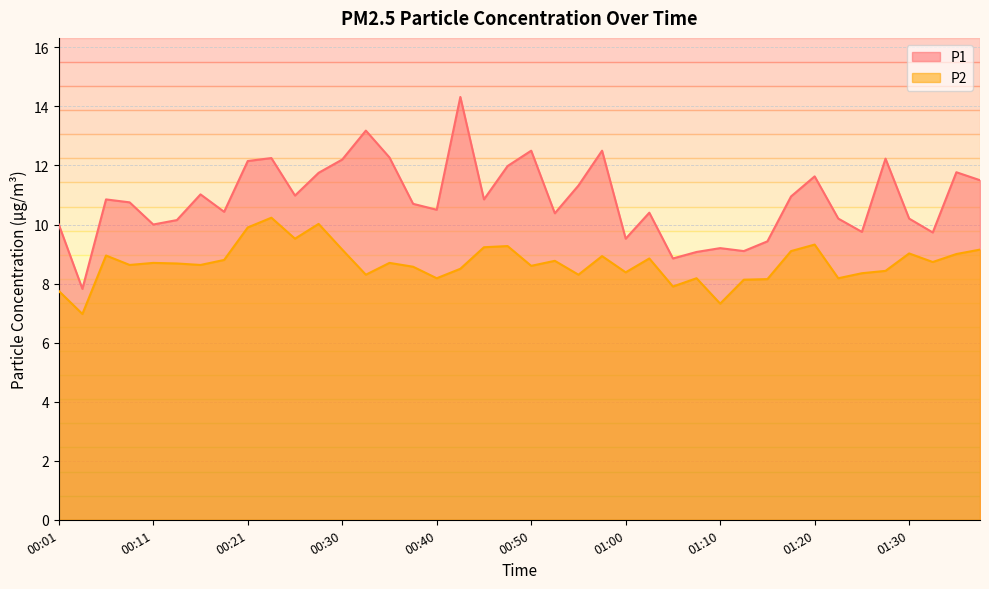

Reading left to right, extract all data points from this chart.

P1: 00:01=10.0	00:03=7.8	00:06=10.8	00:08=10.8	00:11=10.0	00:13=10.2	00:16=11.0	00:18=10.4	00:21=12.2	00:23=12.2	00:26=11.0	00:28=11.8	00:30=12.2	00:33=13.2	00:35=12.3	00:38=10.7	00:40=10.5	00:43=14.3	00:45=10.8	00:48=12.0	00:50=12.5	00:53=10.4	00:55=11.3	00:58=12.5	01:00=9.5	01:02=10.4	01:05=8.8	01:07=9.1	01:10=9.2	01:12=9.1	01:15=9.4	01:17=10.9	01:20=11.6	01:22=10.2	01:25=9.8	01:27=12.2	01:30=10.2	01:32=9.7	01:35=11.8	01:37=11.5
P2: 00:01=7.8	00:03=7.0	00:06=8.9	00:08=8.6	00:11=8.7	00:13=8.7	00:16=8.6	00:18=8.8	00:21=9.9	00:23=10.2	00:26=9.5	00:28=10.0	00:30=9.2	00:33=8.3	00:35=8.7	00:38=8.6	00:40=8.2	00:43=8.5	00:45=9.2	00:48=9.3	00:50=8.6	00:53=8.8	00:55=8.3	00:58=8.9	01:00=8.4	01:02=8.8	01:05=7.9	01:07=8.2	01:10=7.3	01:12=8.1	01:15=8.2	01:17=9.1	01:20=9.3	01:22=8.2	01:25=8.3	01:27=8.4	01:30=9.0	01:32=8.7	01:35=9.0	01:37=9.2